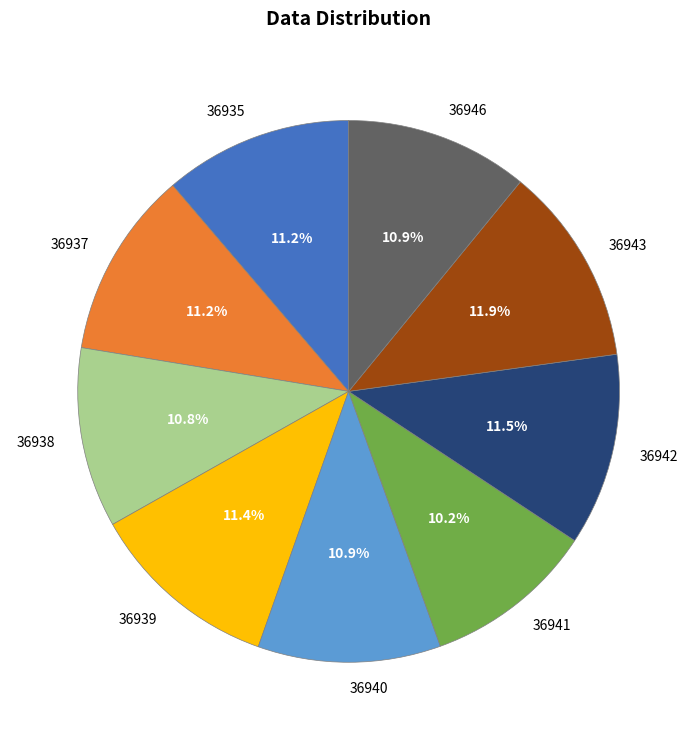

The 36946 slice represents 1% of the pie. True or false?

False